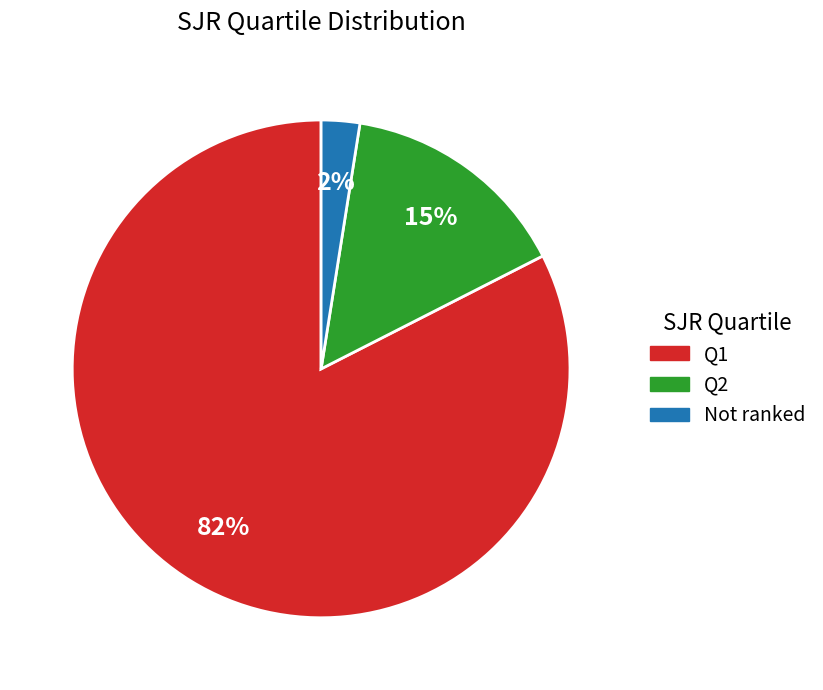

What is the ratio of the value at Q1 to the value at Q2?

5.5